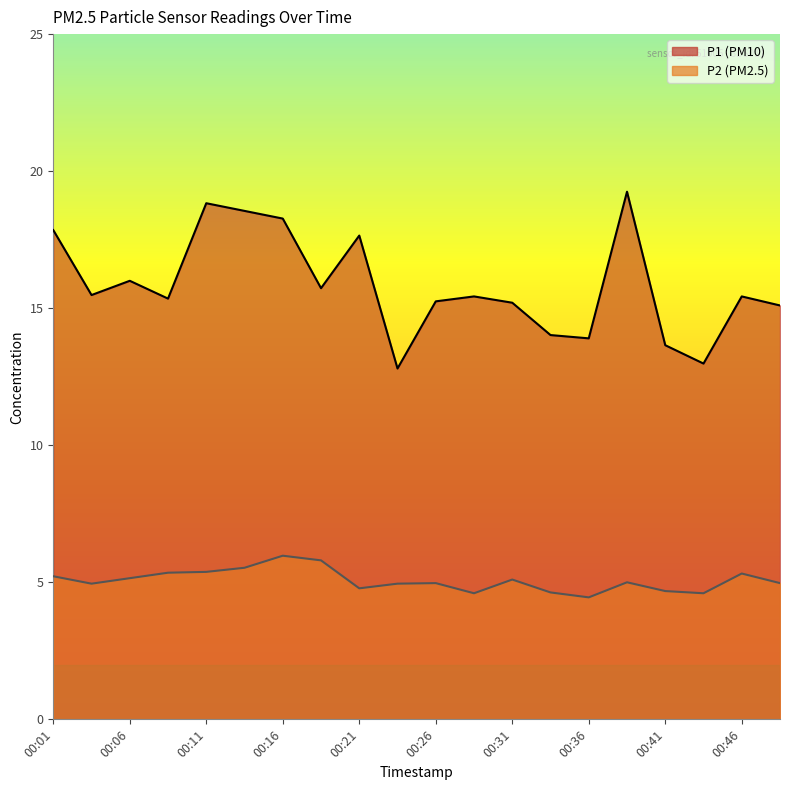

At which category is the sum across all series the highest?

00:38